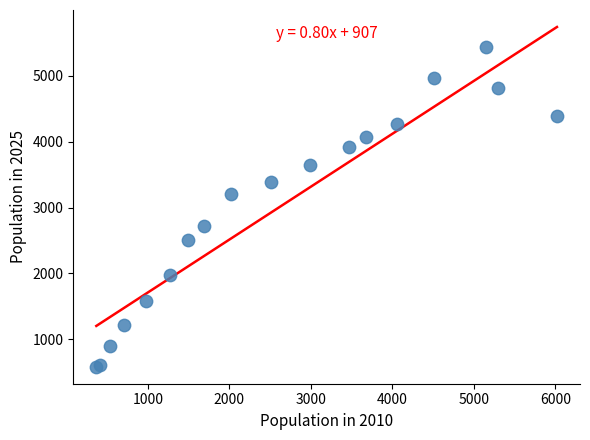

What Y value in the scatter plot is closest to 3012?

3208